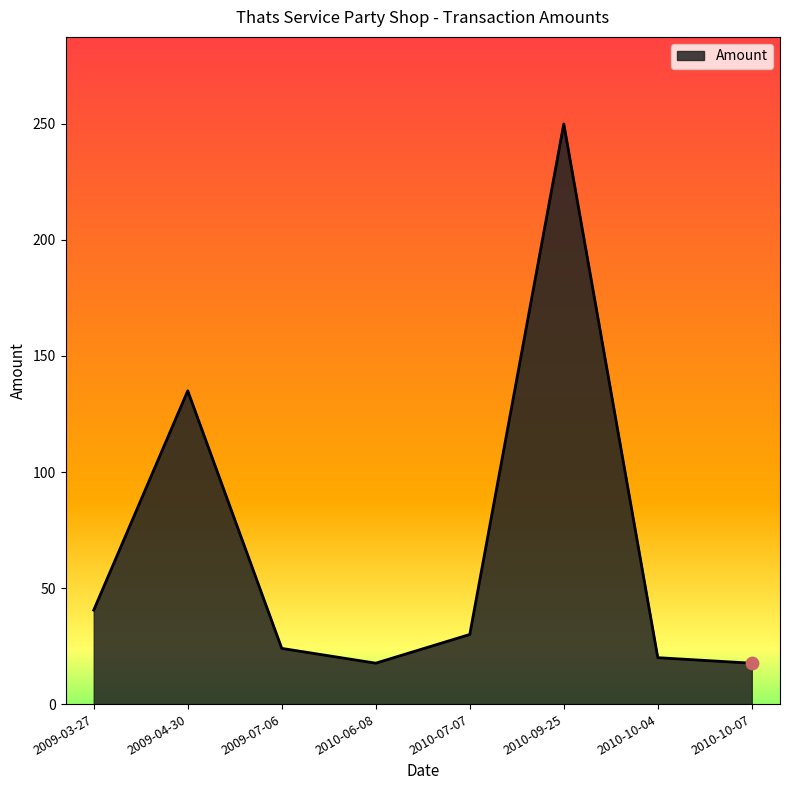

Approximately how many times larger is the value at 2010-10-07 compared to 2010-06-08?

1.0